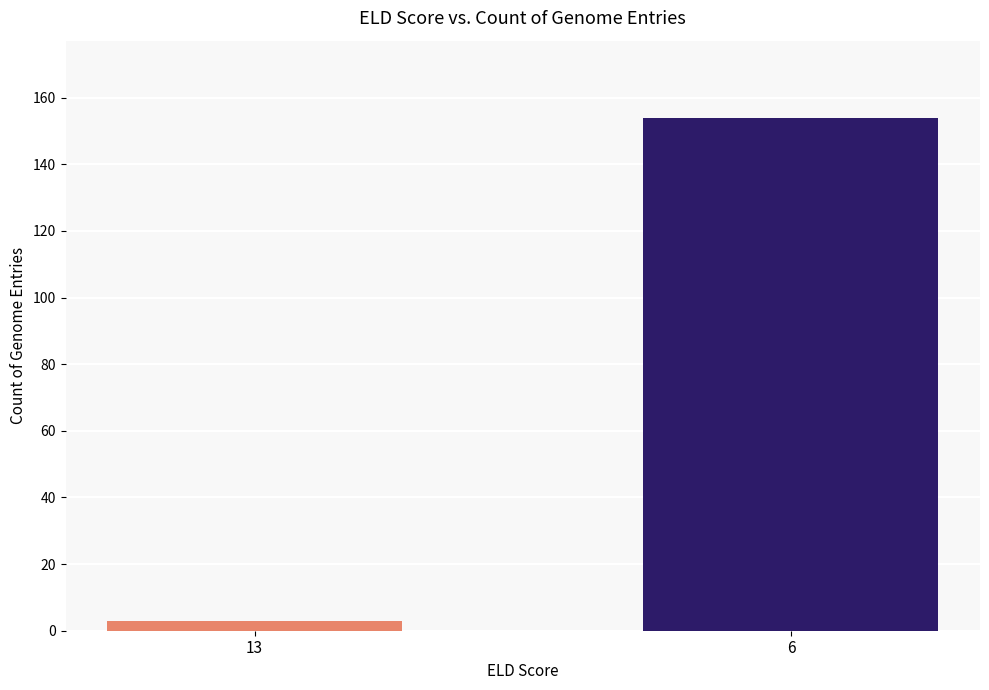

What is the maximum value shown in the chart?

154